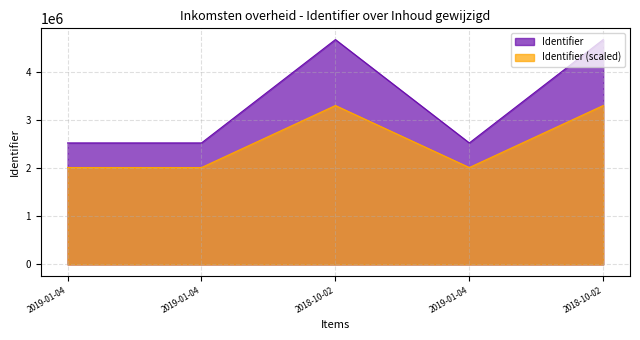

The value at 2018-10-02 is 4683152. True or false?

True